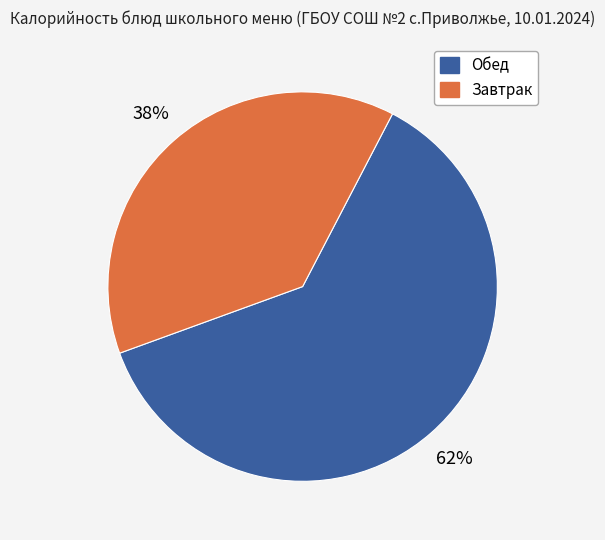

Does any single category account for the majority?

Yes